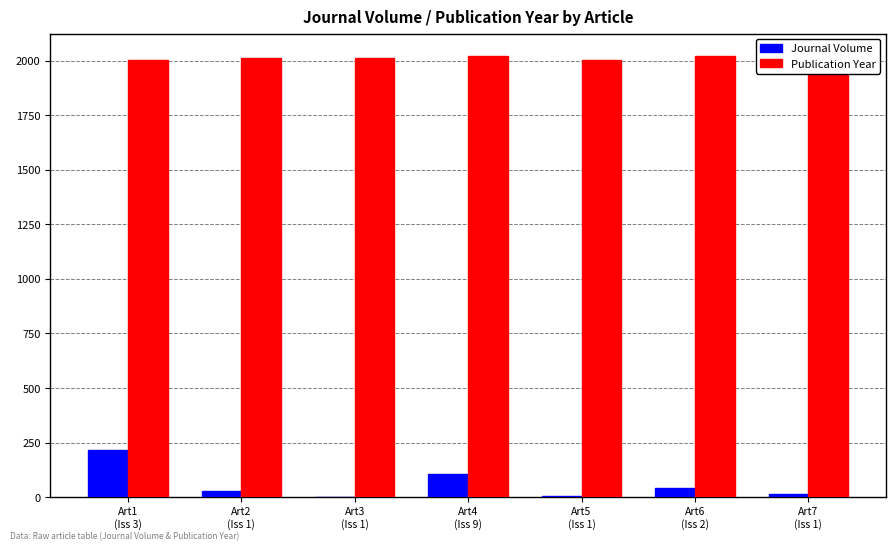

Which series has the widest spread of values?

Journal Volume